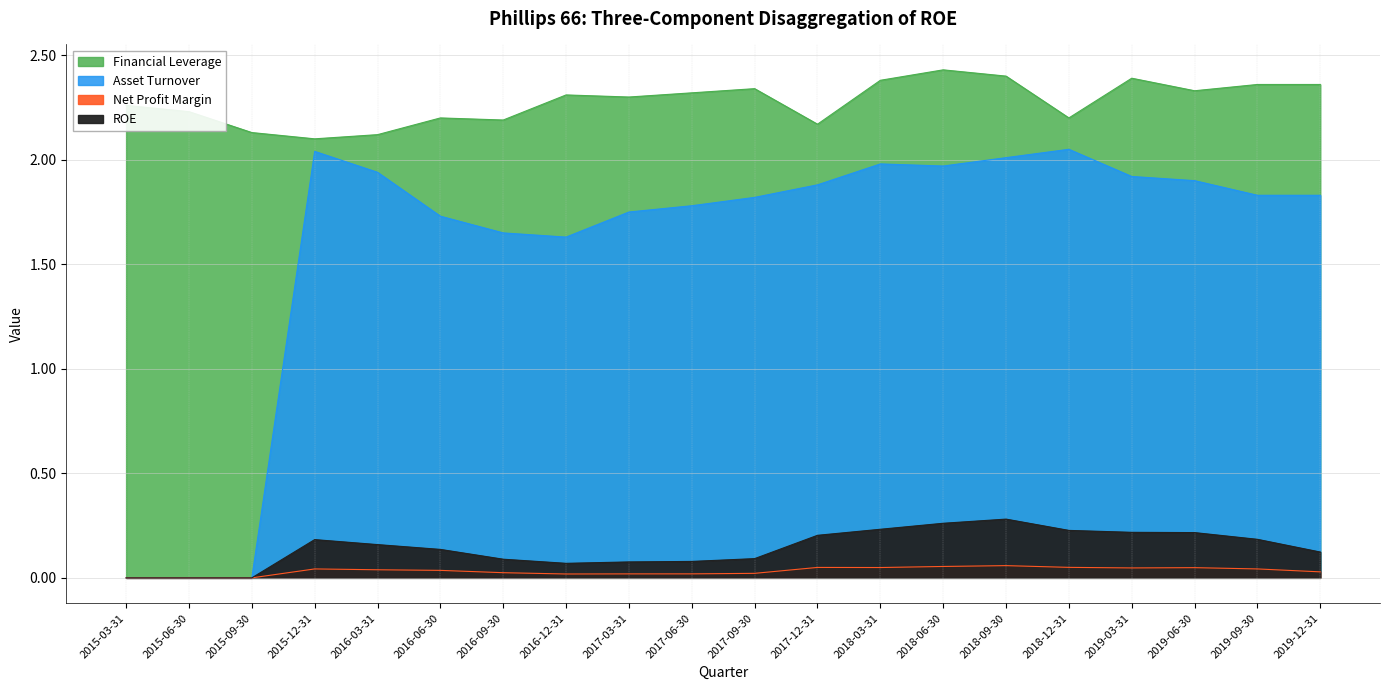

What is the difference between the maximum and minimum values in the Asset Turnover series?

2.0